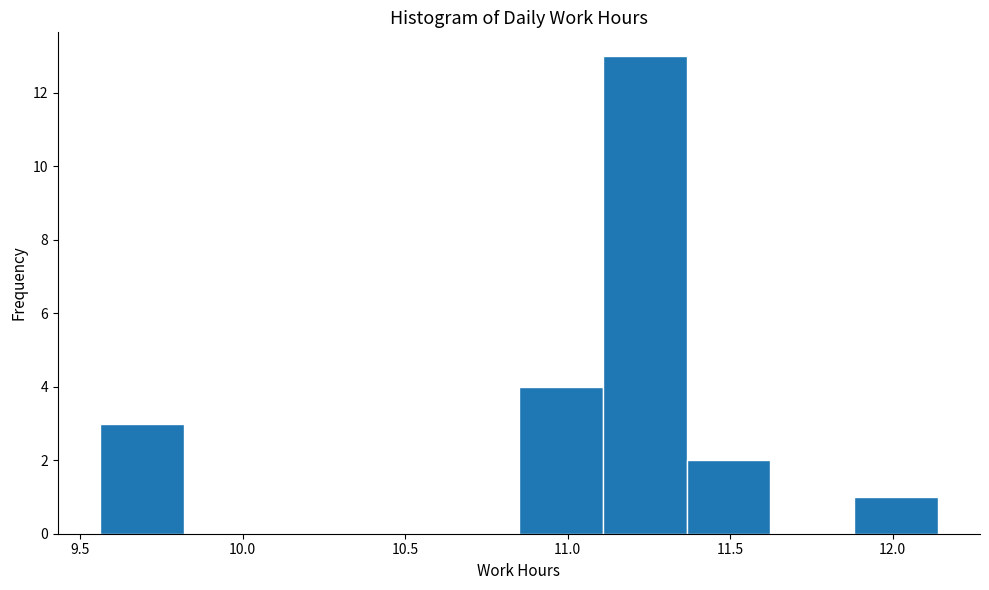

What is the height of the bar covering 9.55 to 9.80 on the x-axis? Neither the bar edges nor the heights are printed on the chart, so give them approximately, as read against the axes.

3